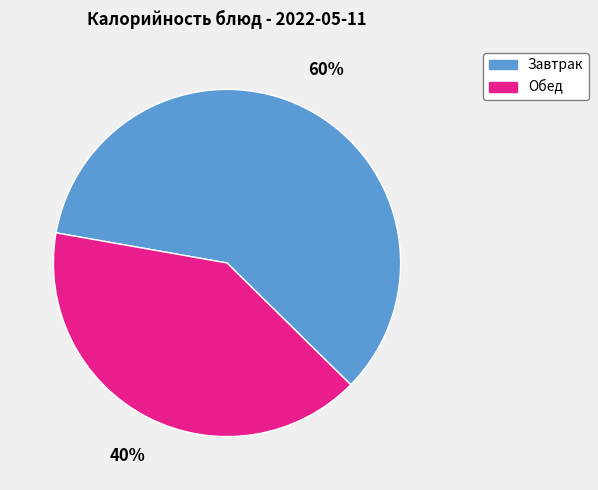

Count the number of slices in the pie.

2